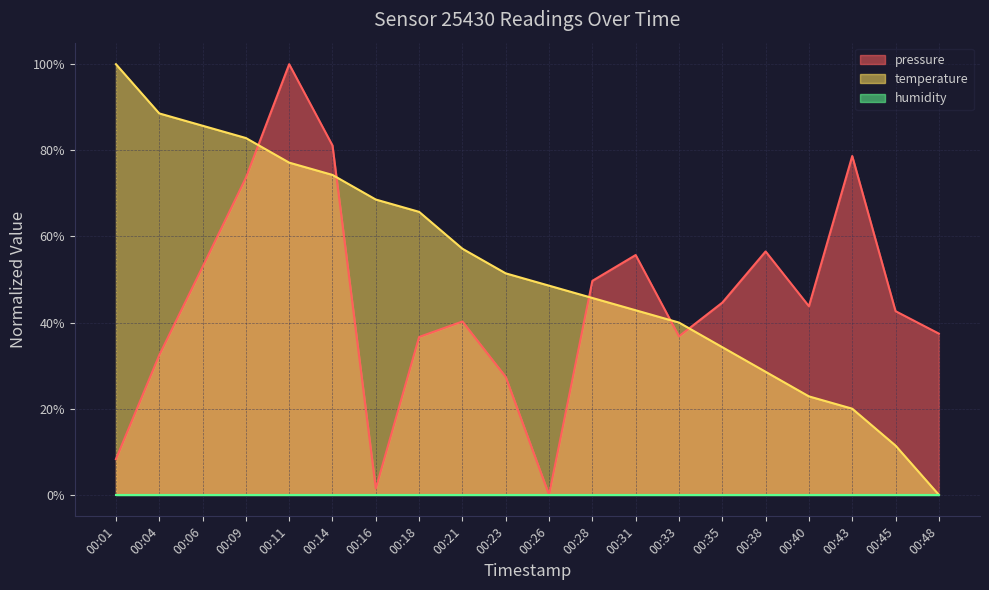

True or false: temperature and pressure cross at least once.

True